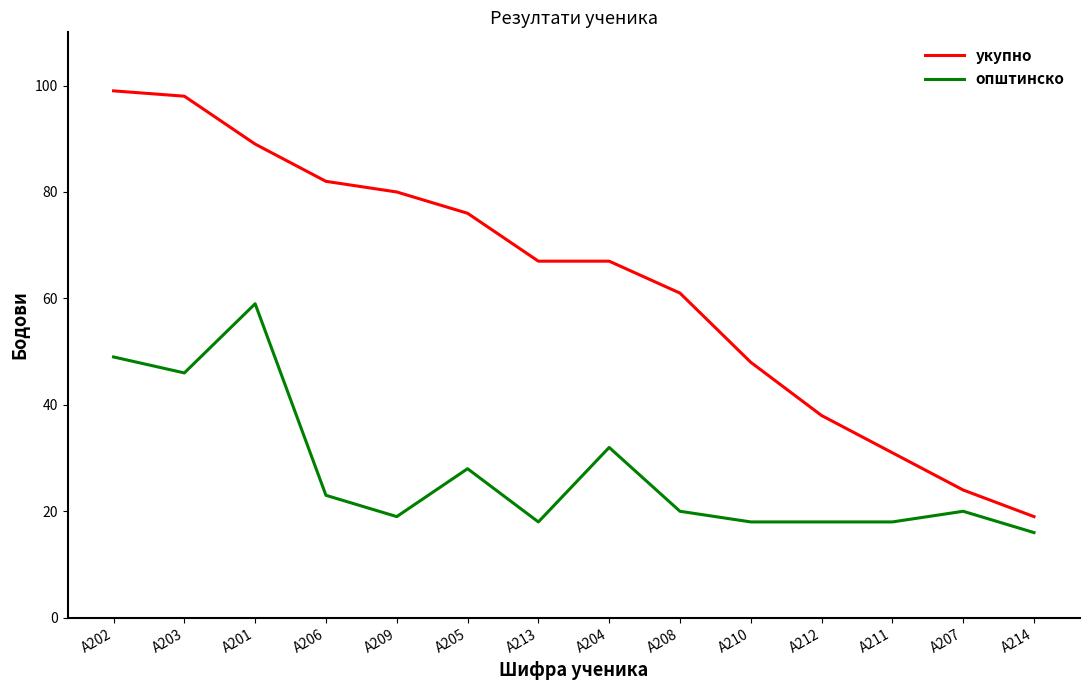

True or false: општинско and укупно cross at least once.

False